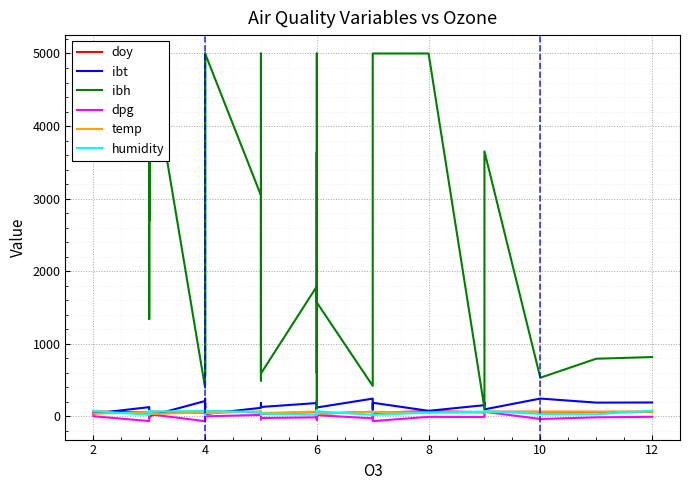

At which category does doy reach its first local valley?

6